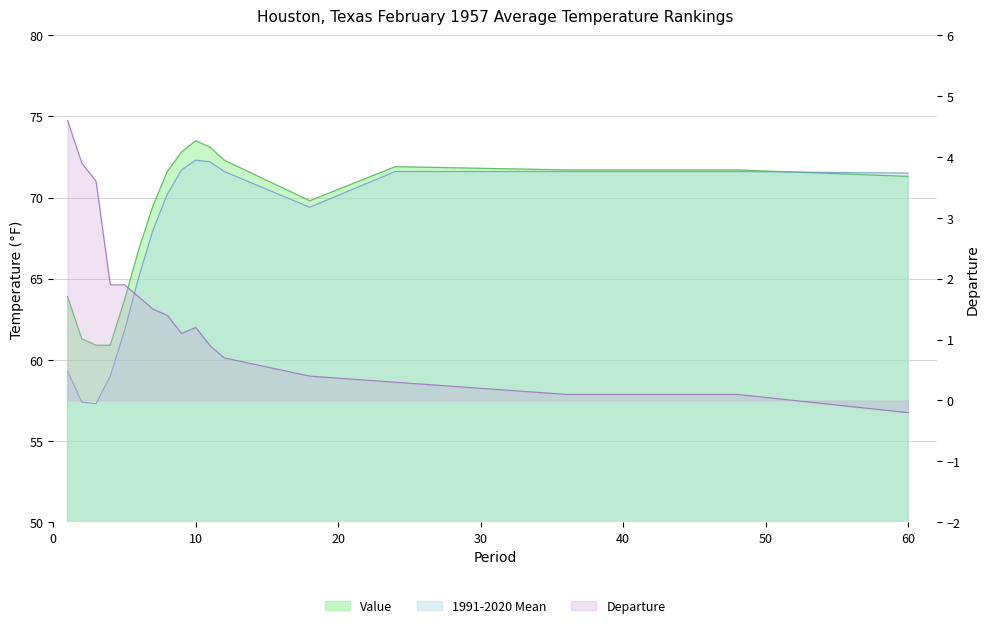

Which category has the highest value in the Value series?

10